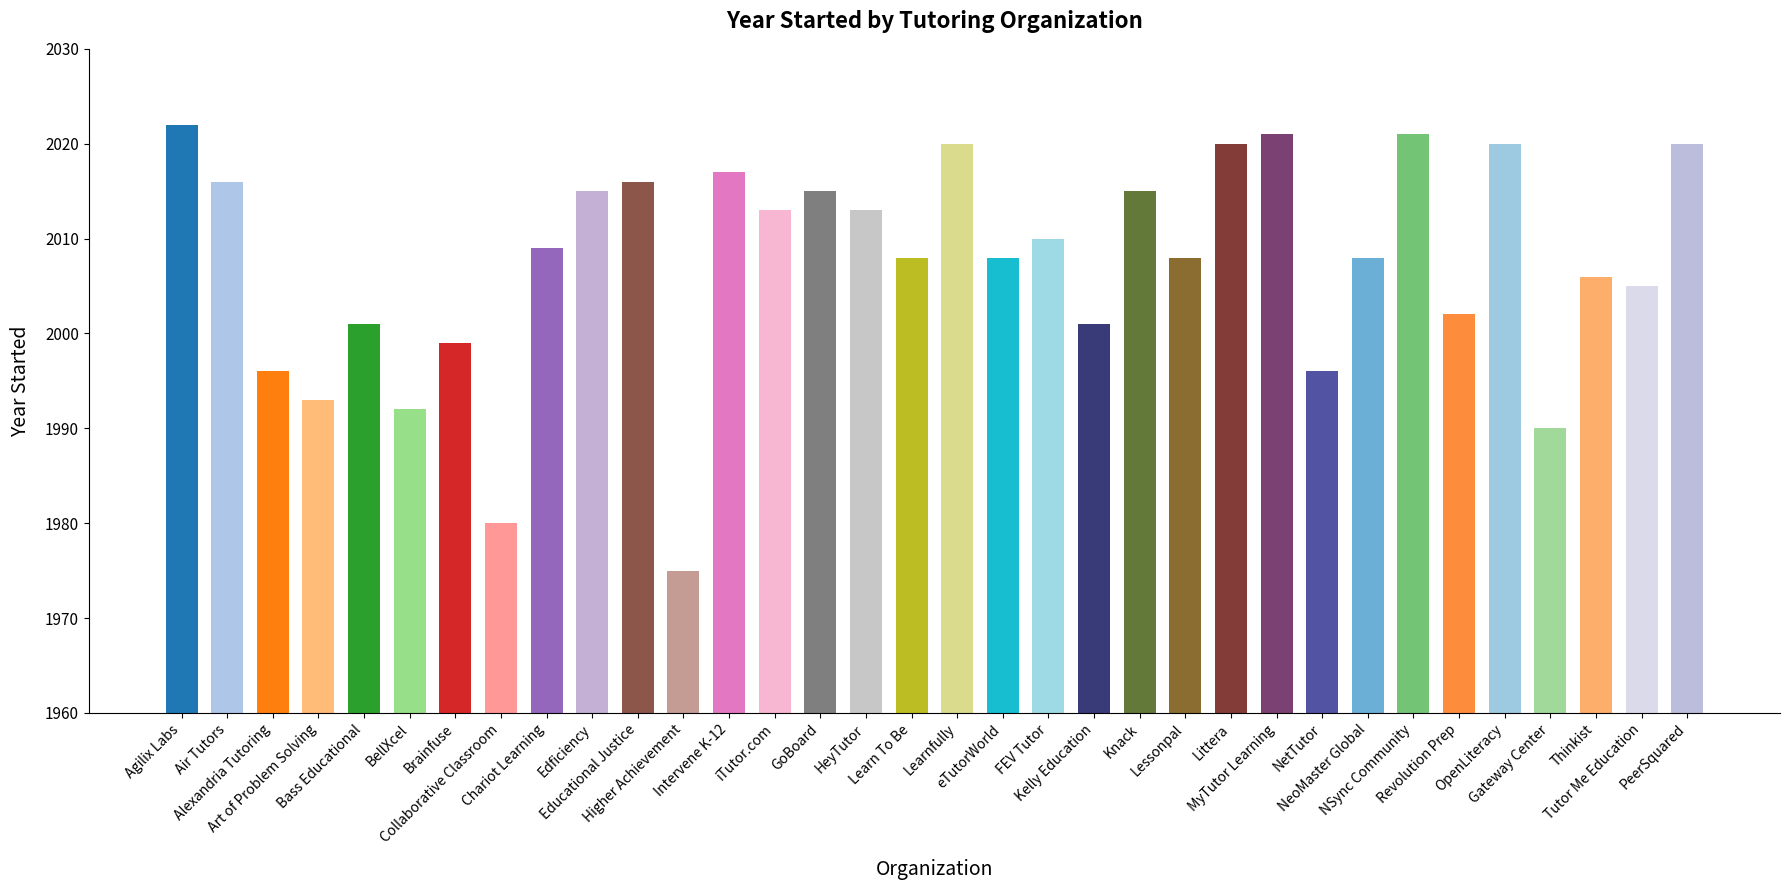

Count the number of data series in this chart.

1